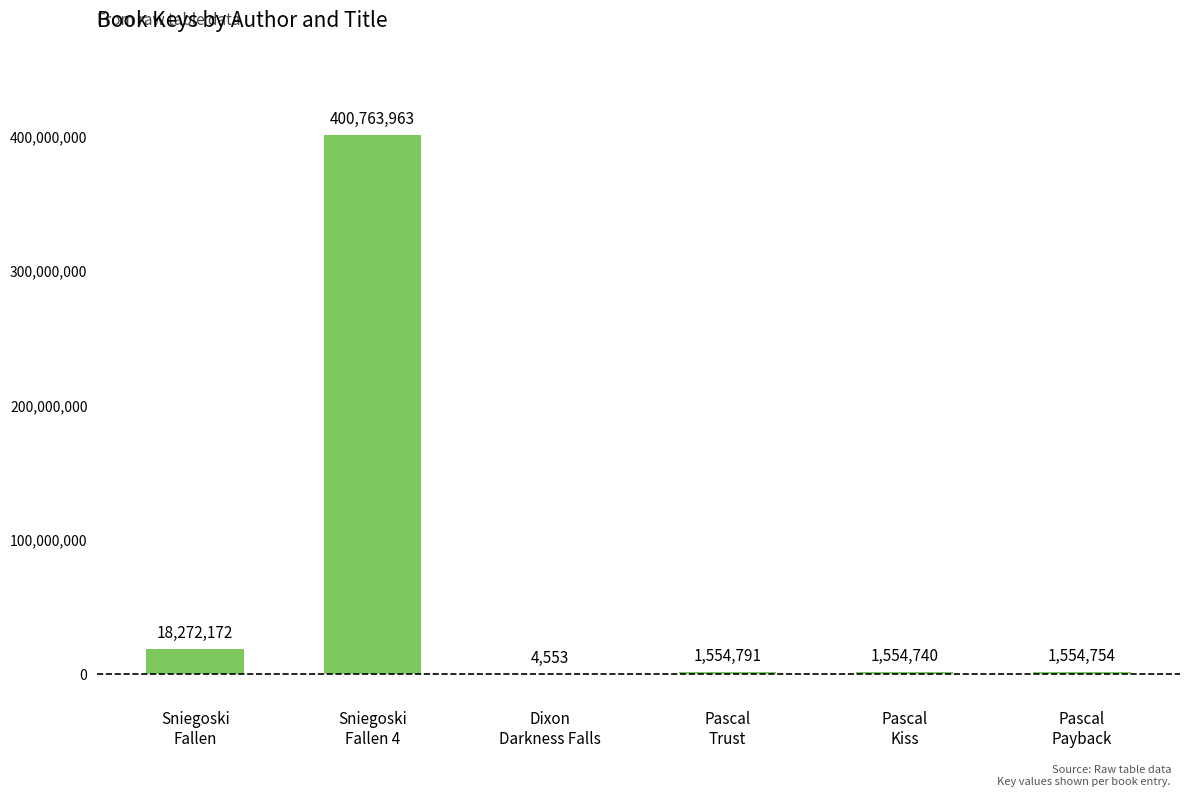

What is the maximum value shown in the chart?

400763963